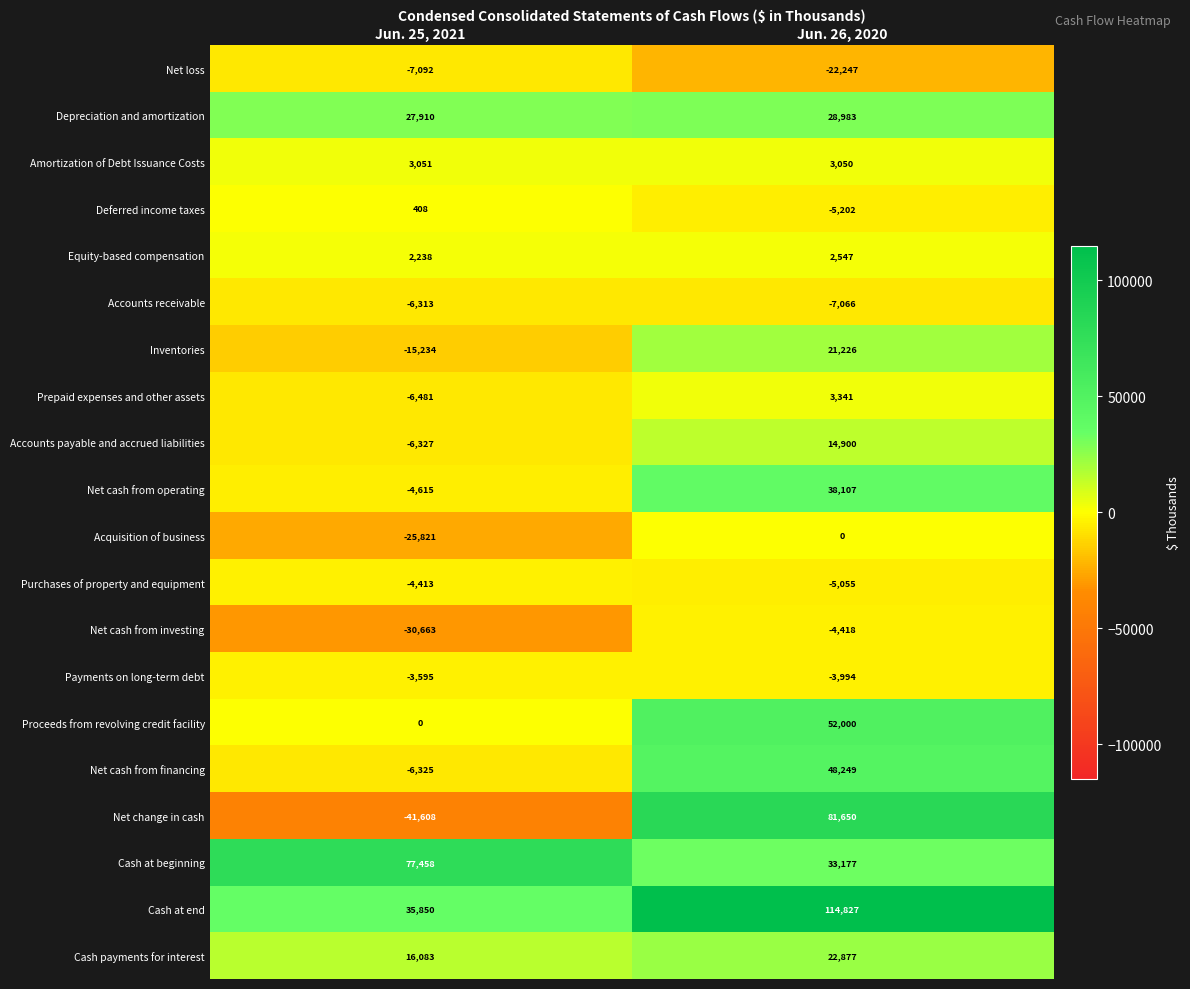

What is the difference between the maximum and minimum values in the Accounts payable and accrued liabilities series?

21227